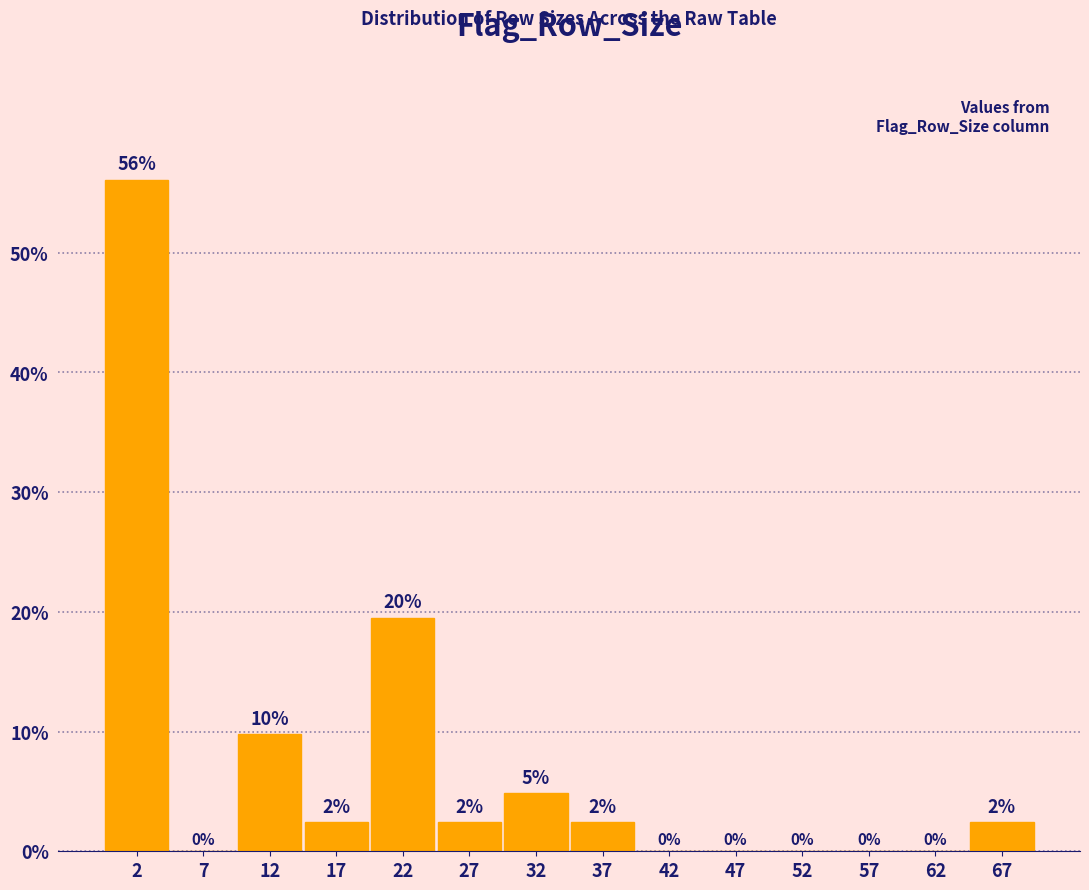

Which range on the x-axis has the tallest bar?

0 to 5